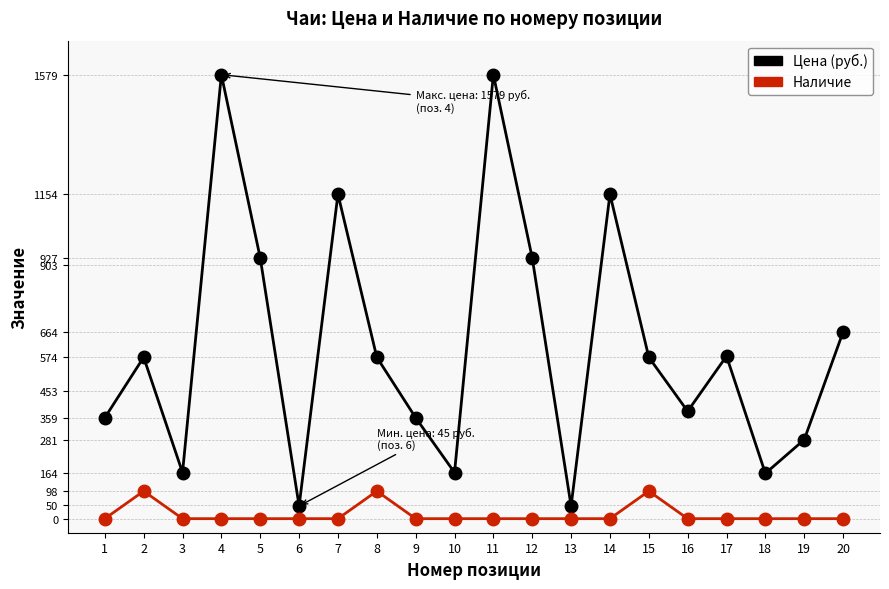

What is the sum of the Наличие values at 8 and 3?

98